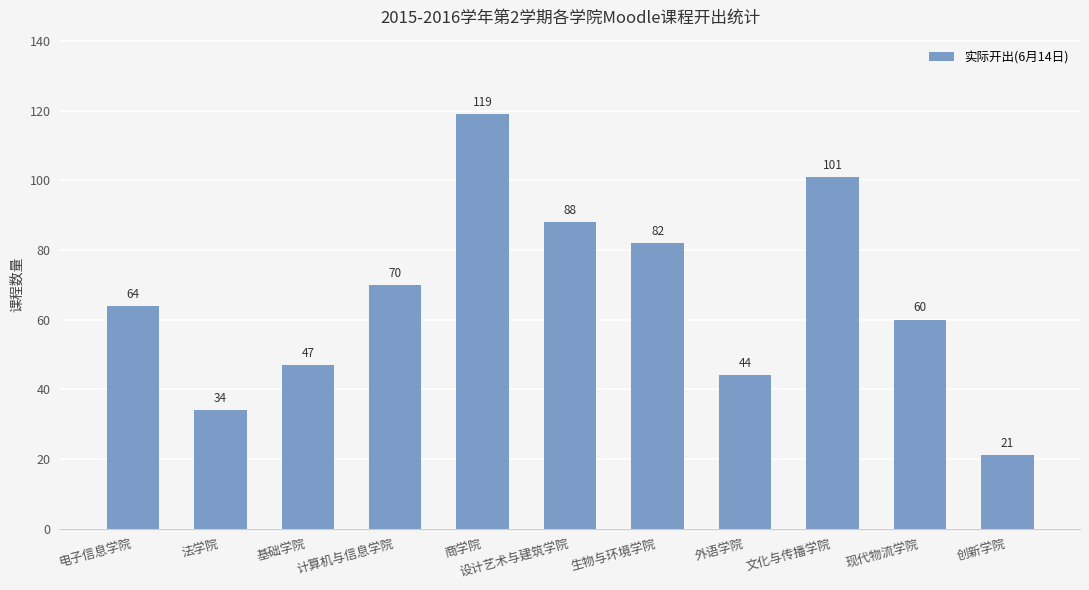

What is the smallest value displayed?

21